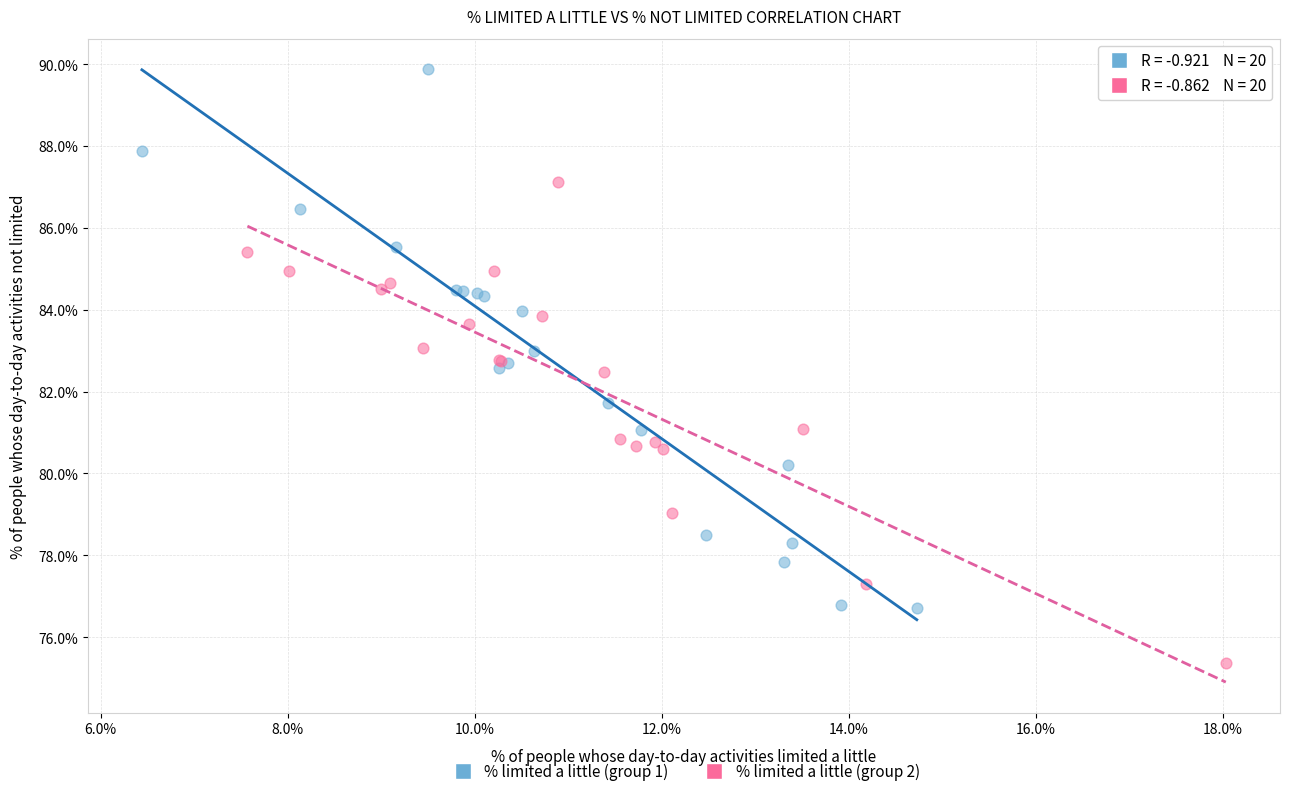

Which series reaches the minimum Y coordinate?

% limited a little (group 2)